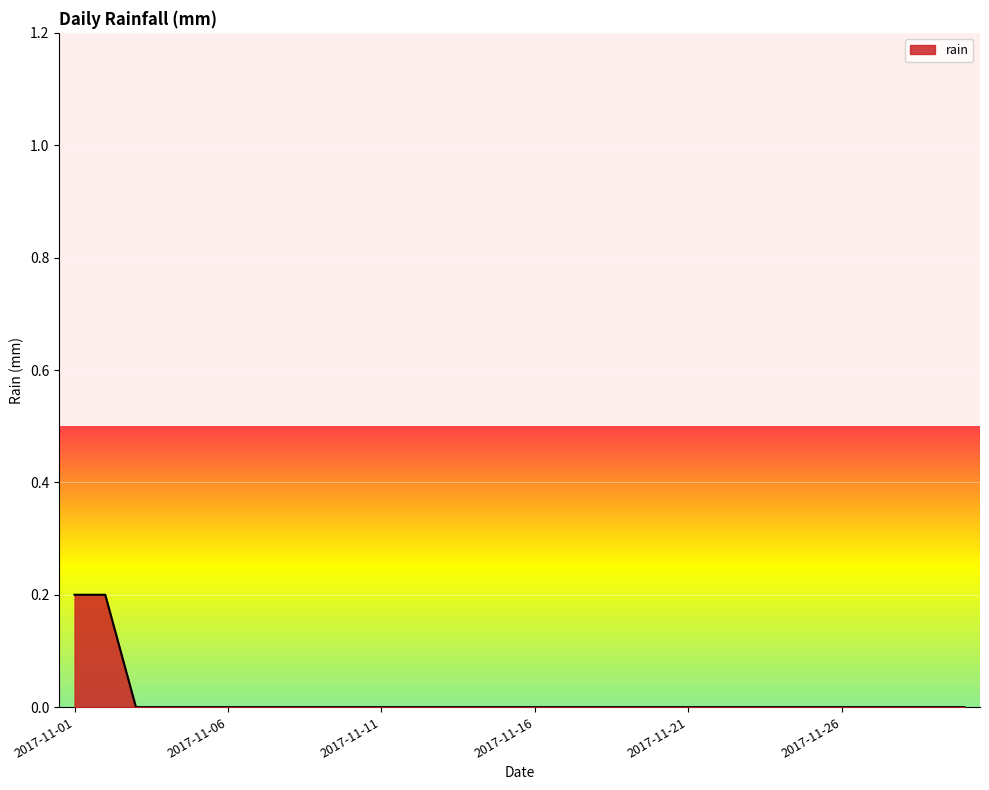

Does the chart display data point markers on the line(s)?

No